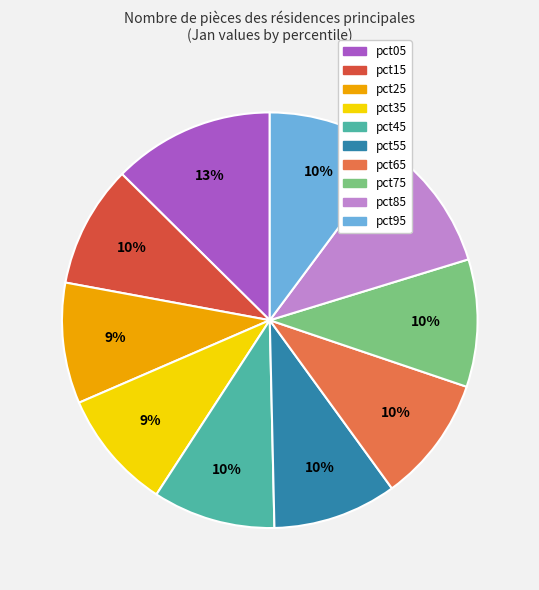

How many segments does this pie chart have?

10